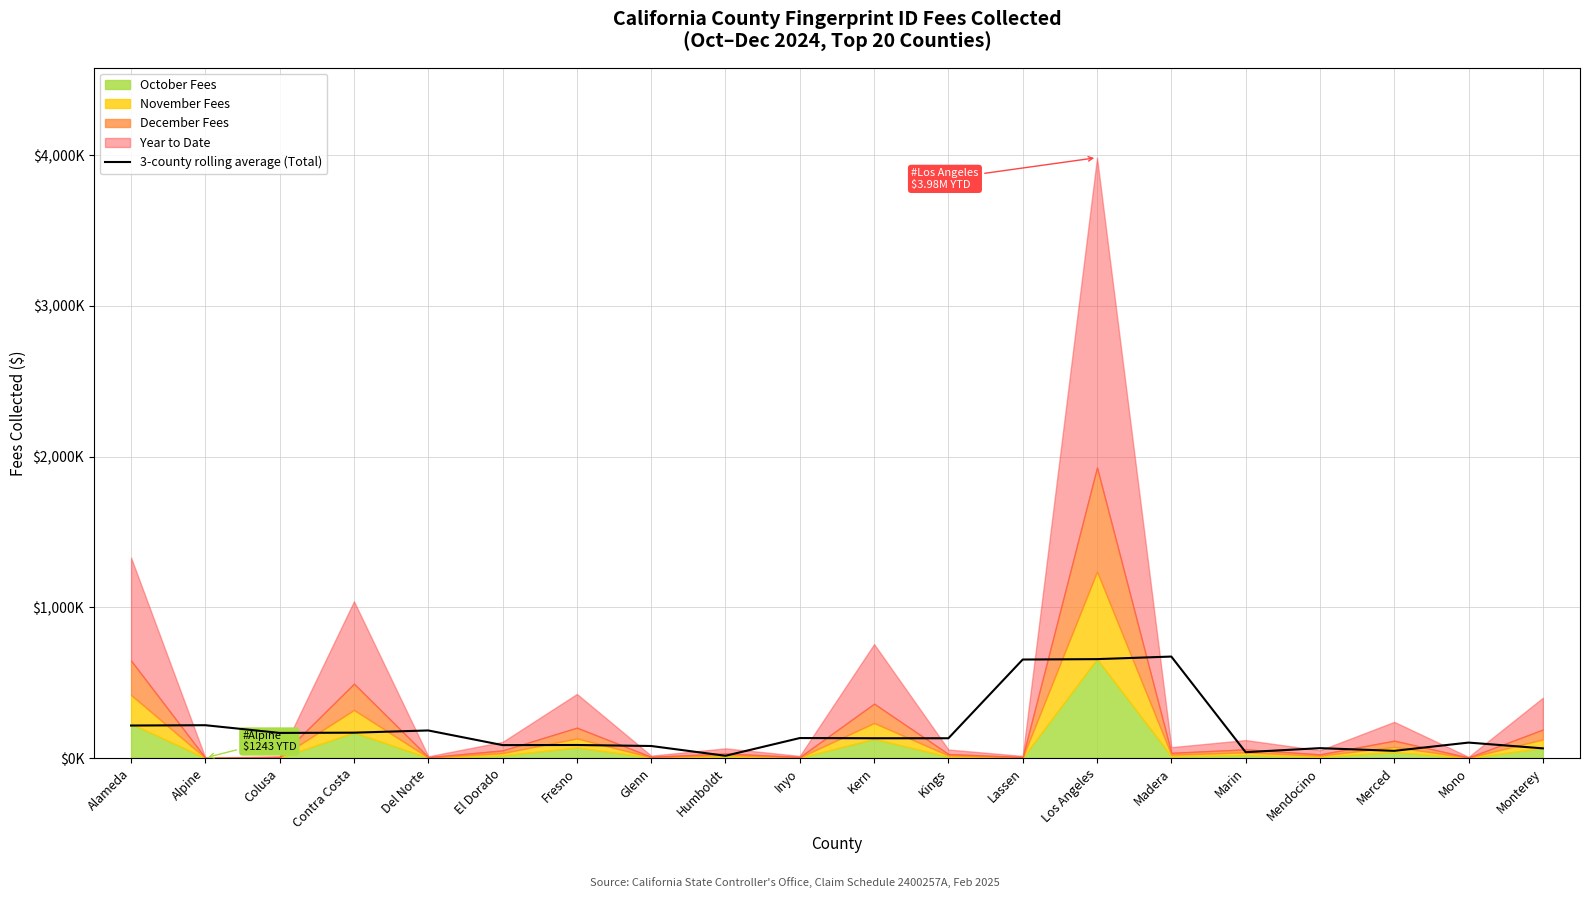

The chart shows a value of 217.7 at Alpine. True or false?

True